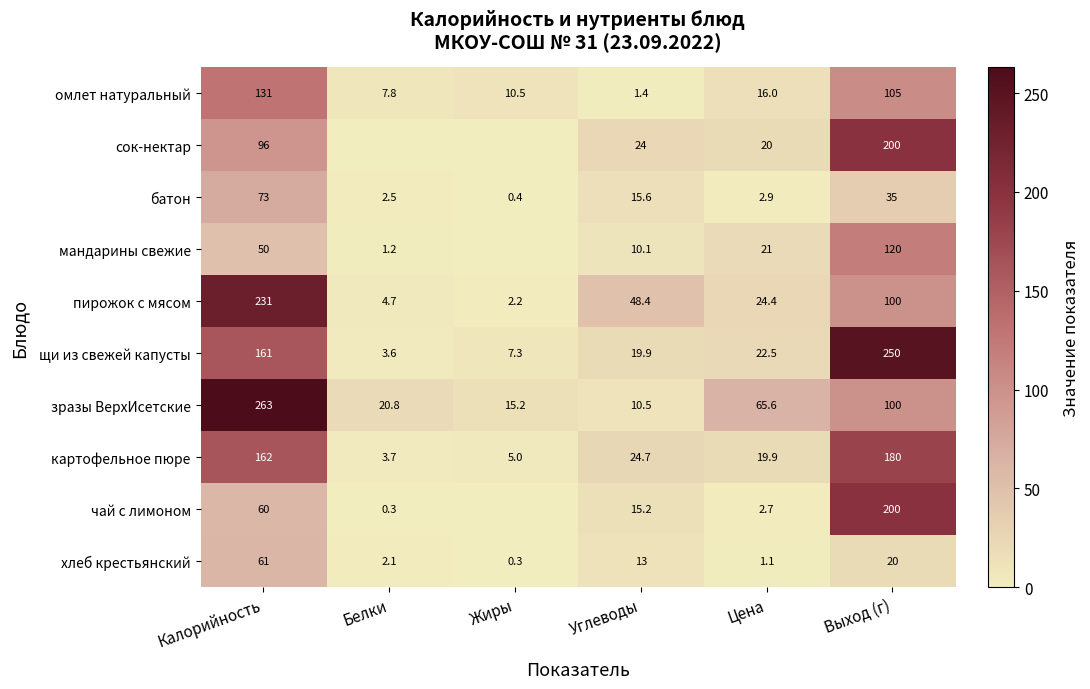

What is the difference between the омлет натуральный values at Цена and Жиры?

5.5